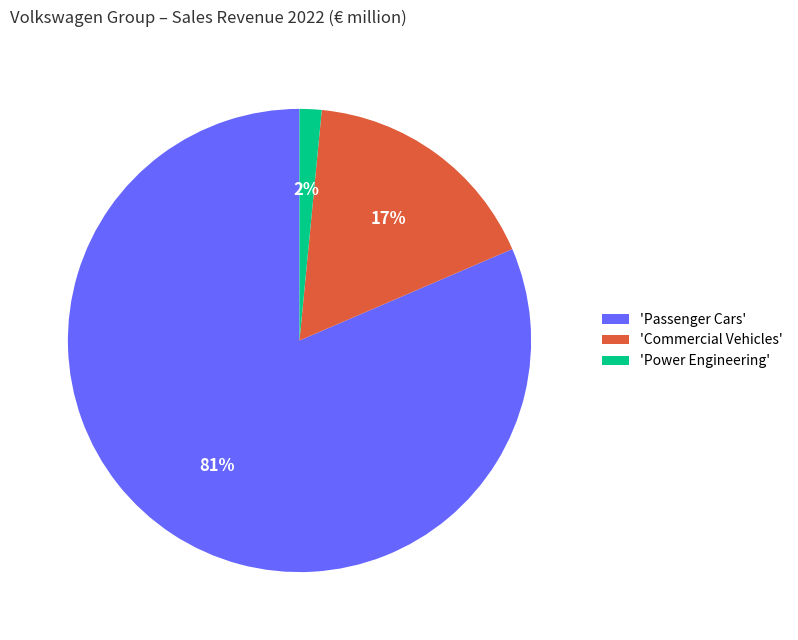

To the nearest percent, what is the difference between the 'Commercial Vehicles' and 'Passenger Cars' slice percentages?

64%